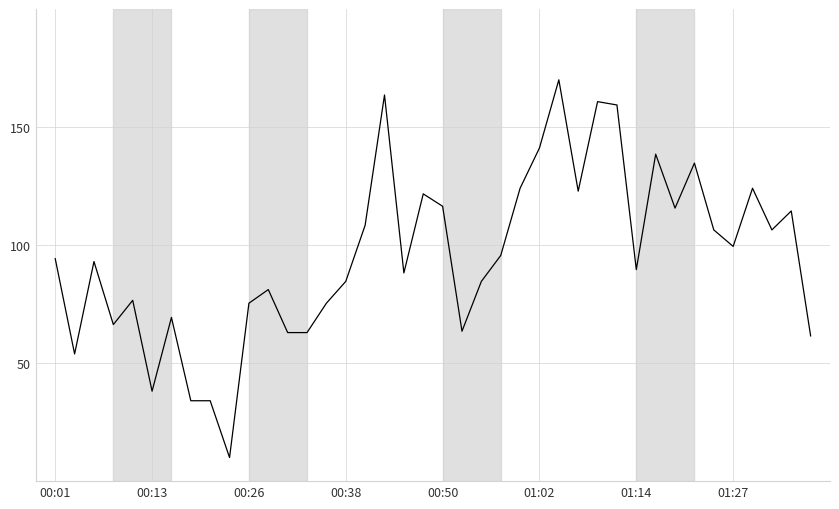

True or false: the data has more than 2 interior local peaks.

True